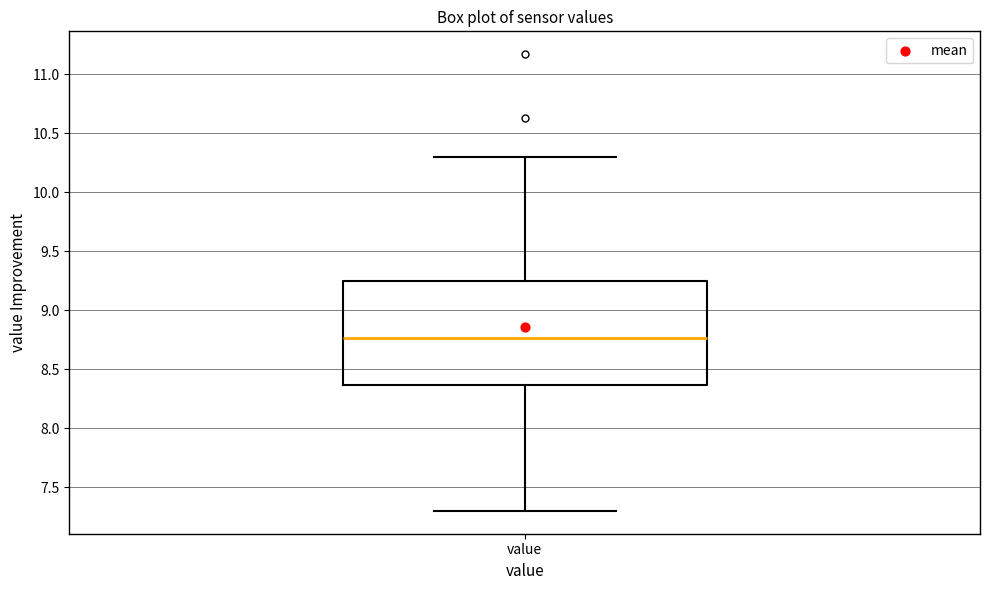

Transcribe this box plot: give where the median line is, the range the box spans, and where the two whiskers end, as read against the y-axis. The values are not printed on the chart, so give them approximately, as read against the axis.

median 8.75, box 8.35 to 9.25, whiskers 7.30 to 10.30